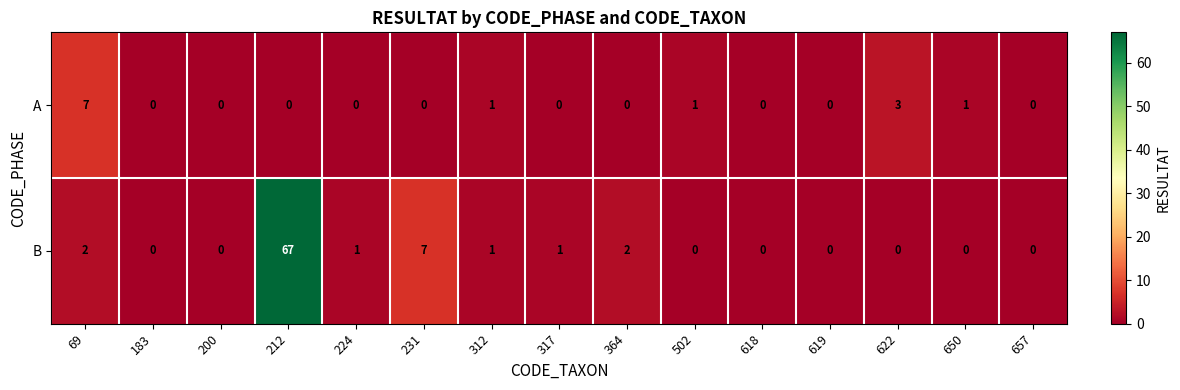

Rank the series by their maximum value, from lowest to highest.

A, B